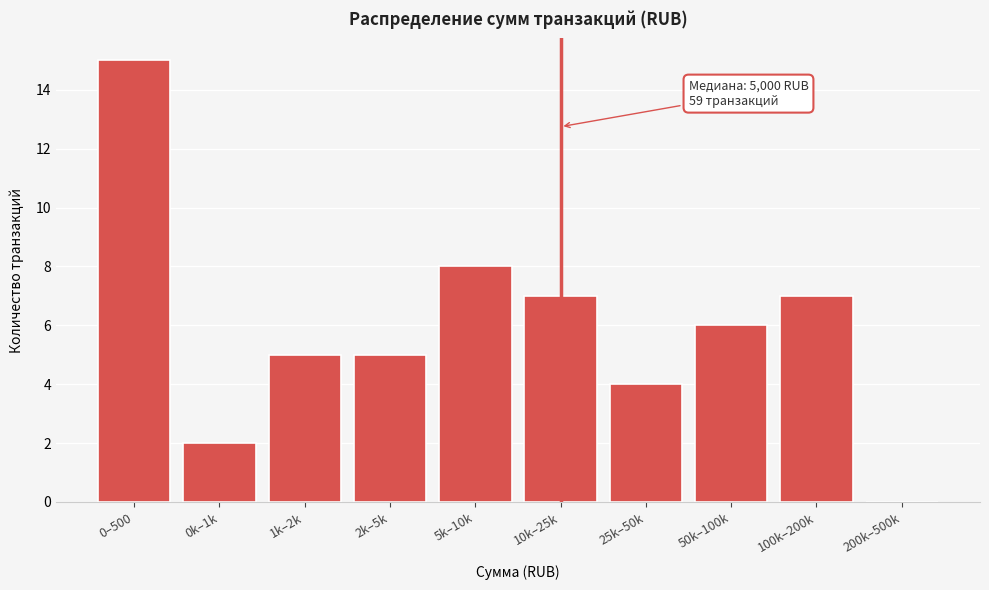

Reading right to left, extract all data points from this chart.

200k–500k=0	100k–200k=7	50k–100k=6	25k–50k=4	10k–25k=7	5k–10k=8	2k–5k=5	1k–2k=5	0k–1k=2	0–500=15